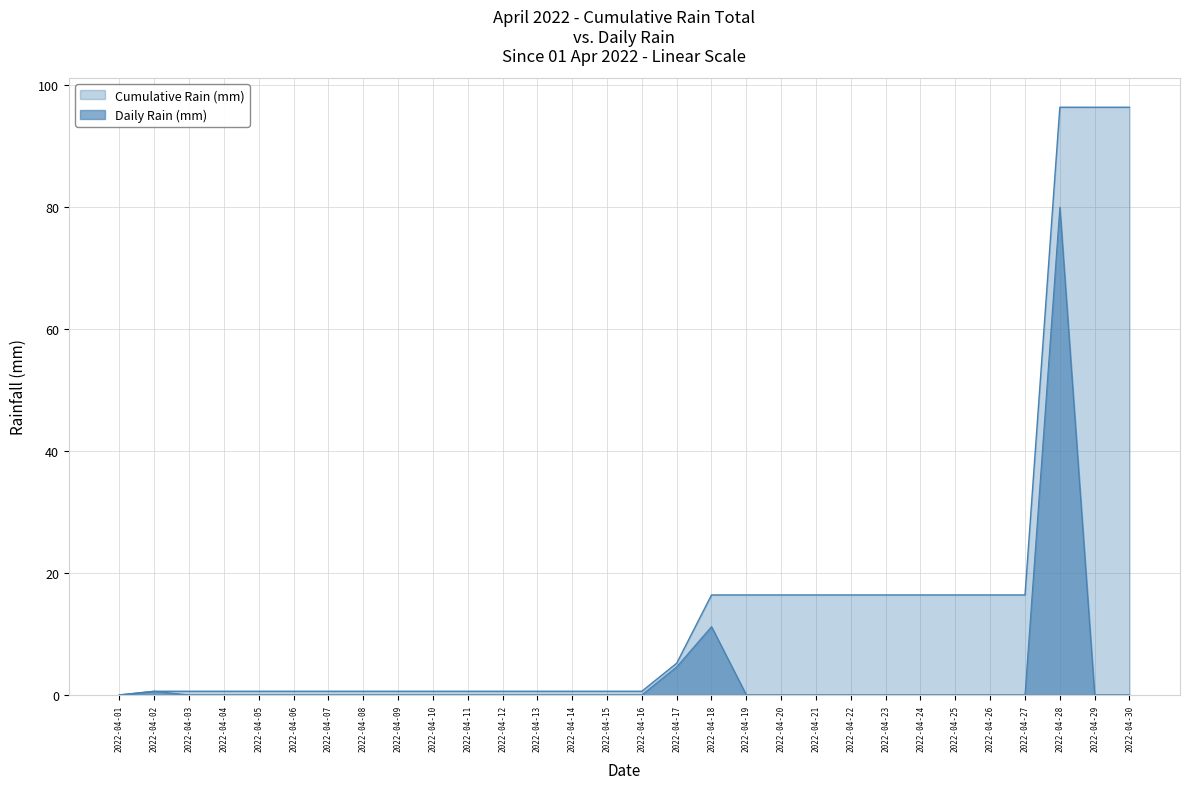

What is the spread (max minus min) of values at 2022-04-27?

16.4